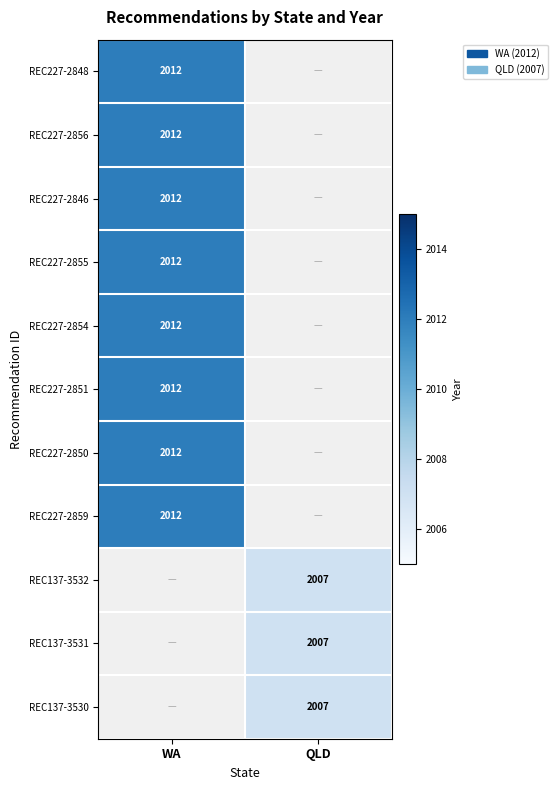

True or false: REC227-2848 has a value of 3161 at WA.

False